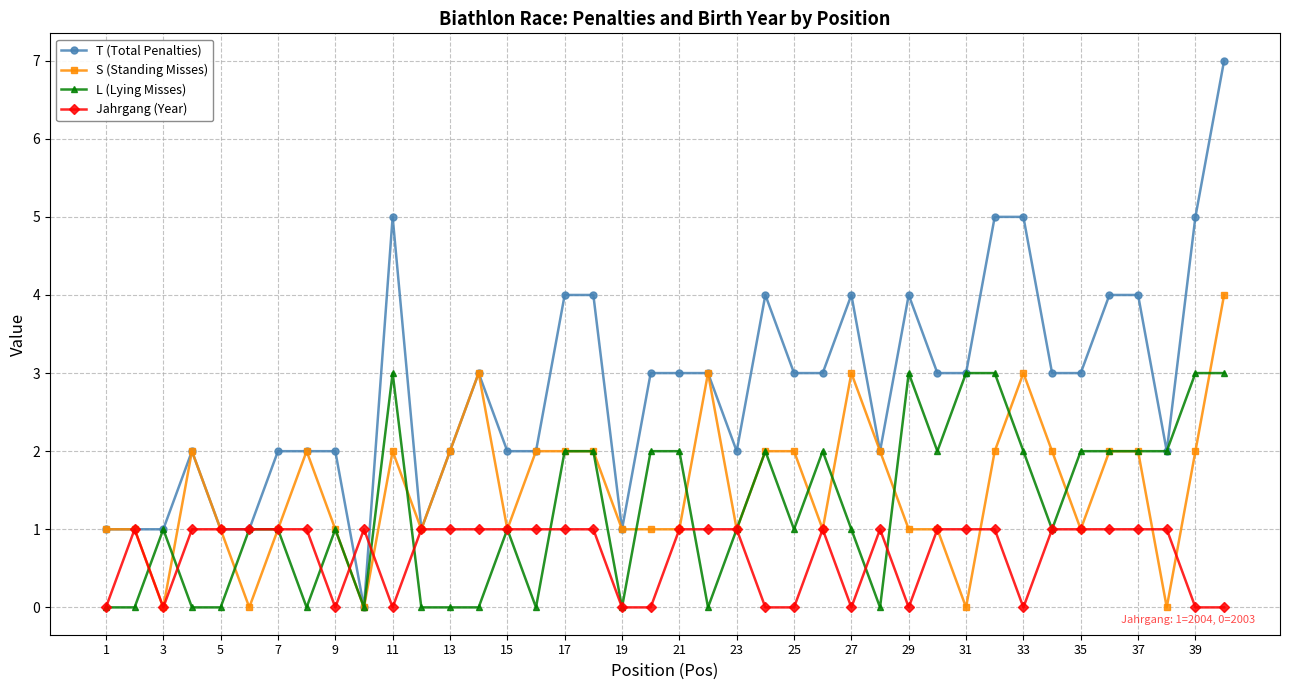

How many series are shown in this chart?

4